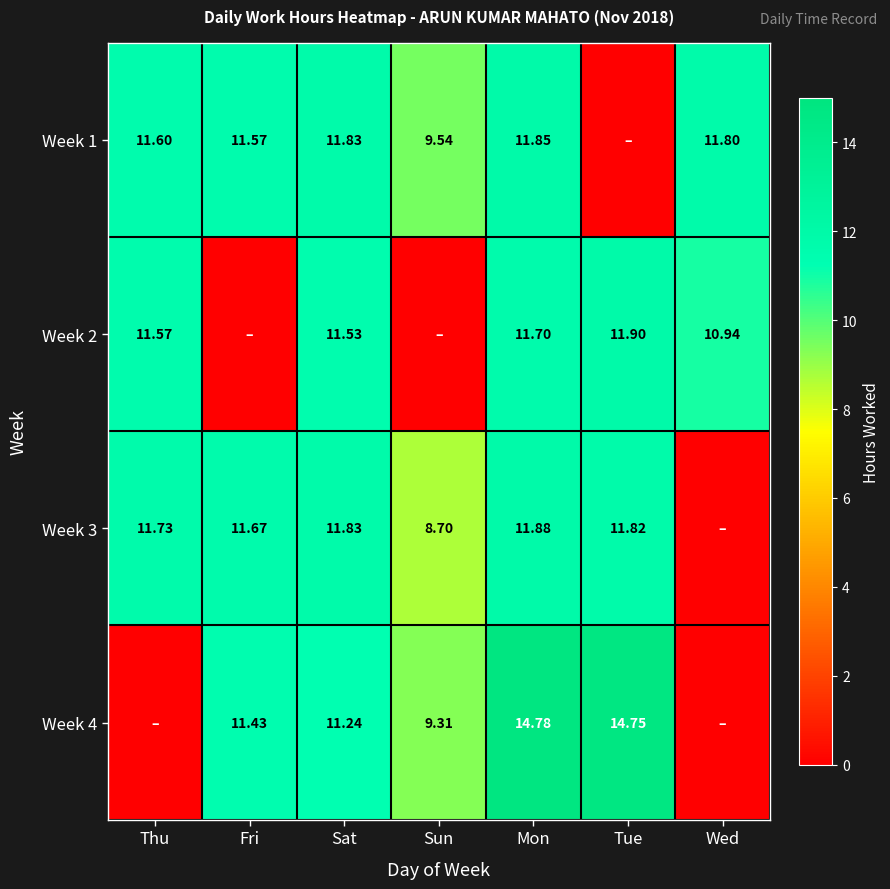

How many data points does each series have?

7